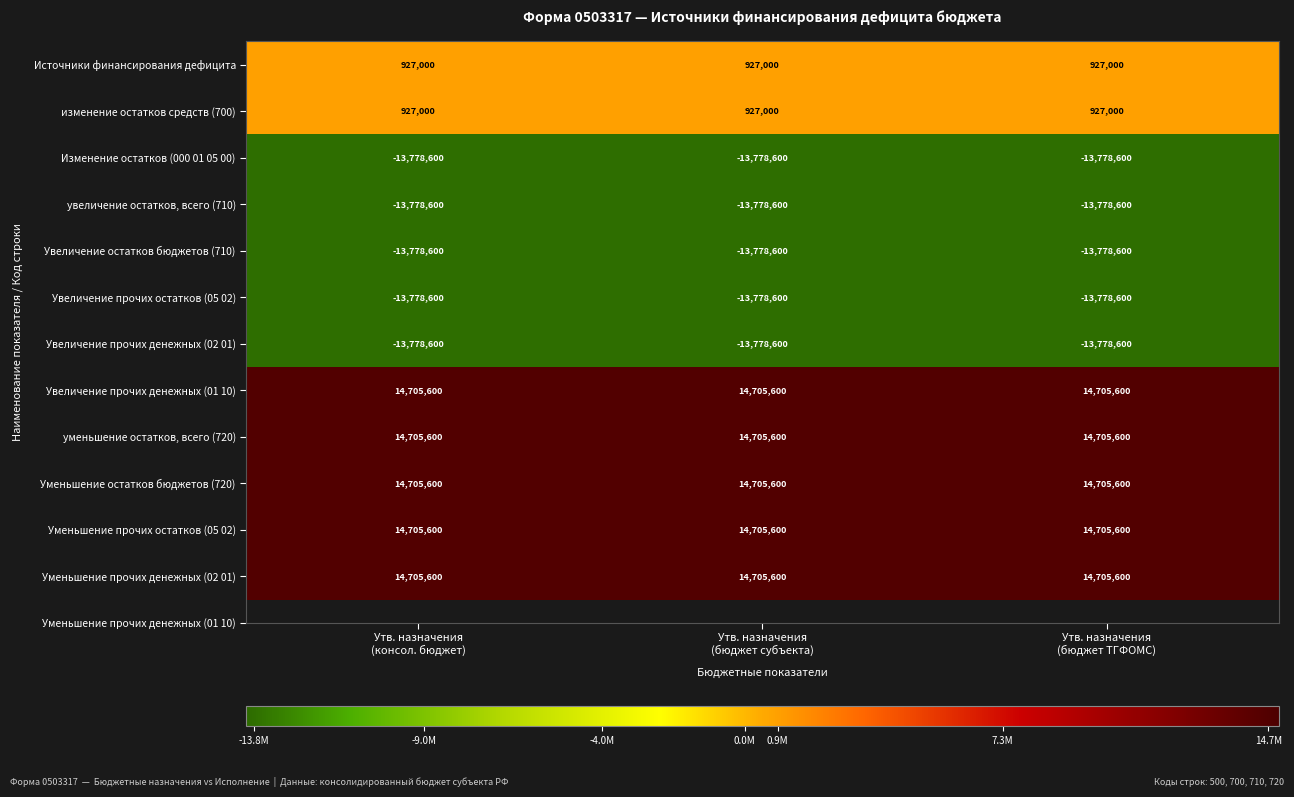

What is the minimum value shown in the chart?

-13778600